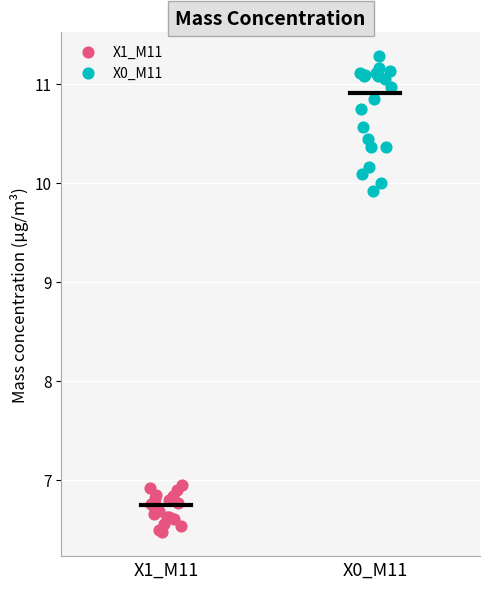

Which series has the widest spread of Y values?

X0_M11